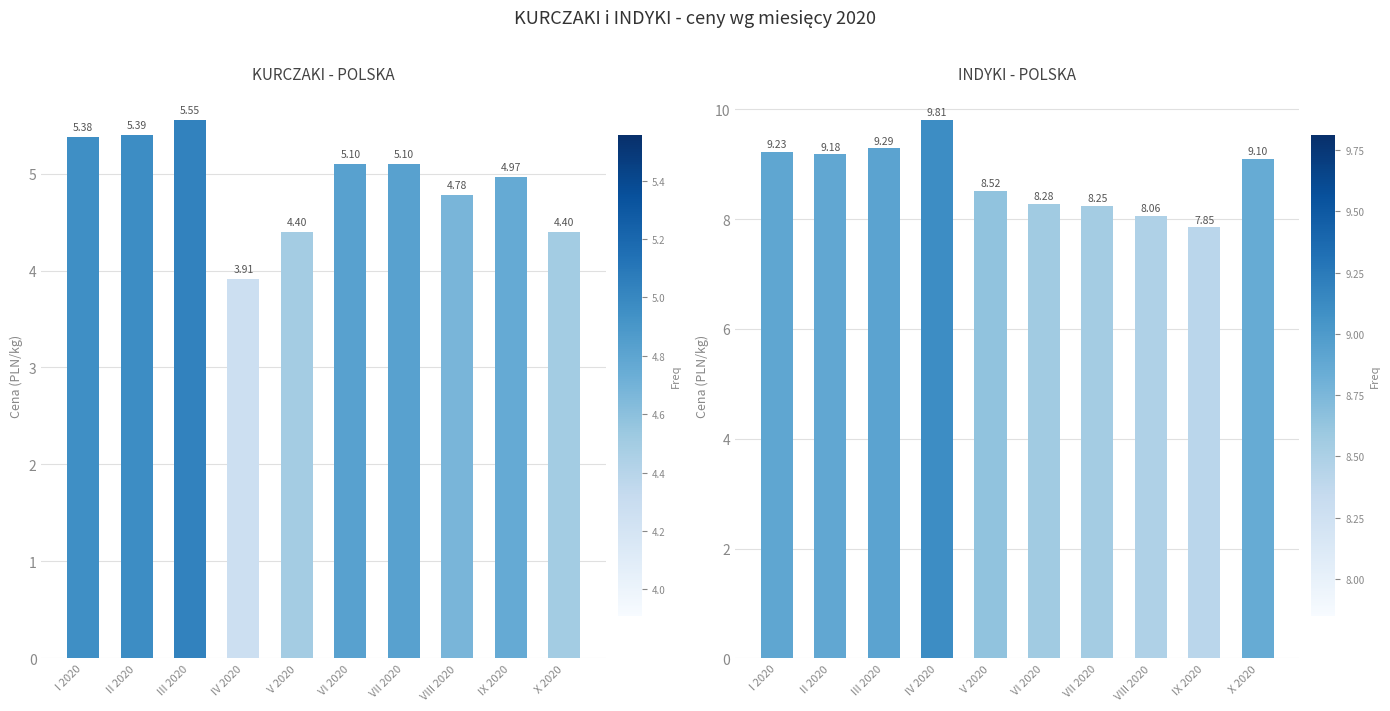

Where is INDYKI_POLSKA nearest to the value 8?

VIII 2020